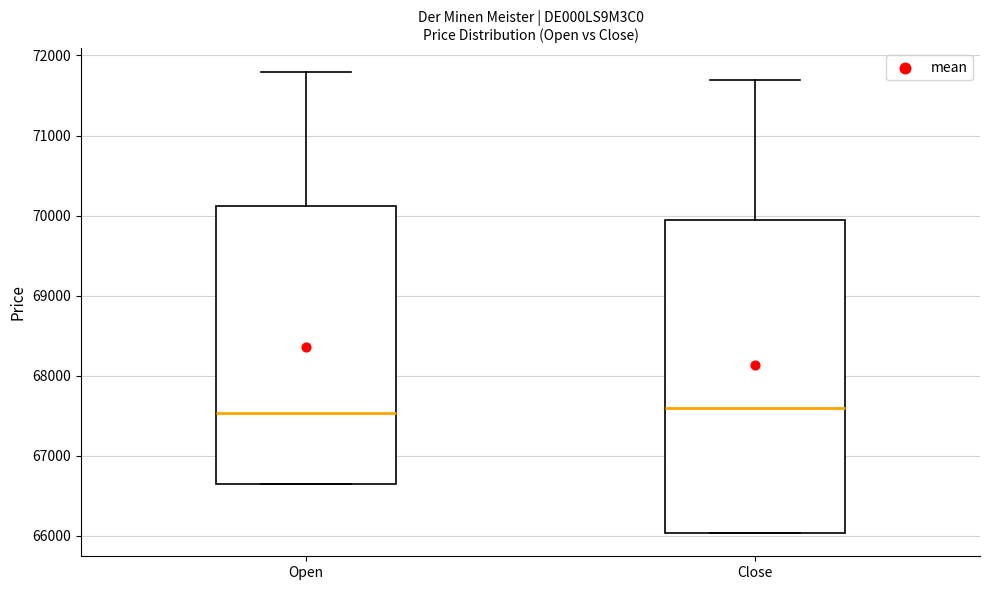

Where is the upper edge of the box for Open on the y-axis? The values are not printed on the chart, so give them approximately, as read against the axis.

70100